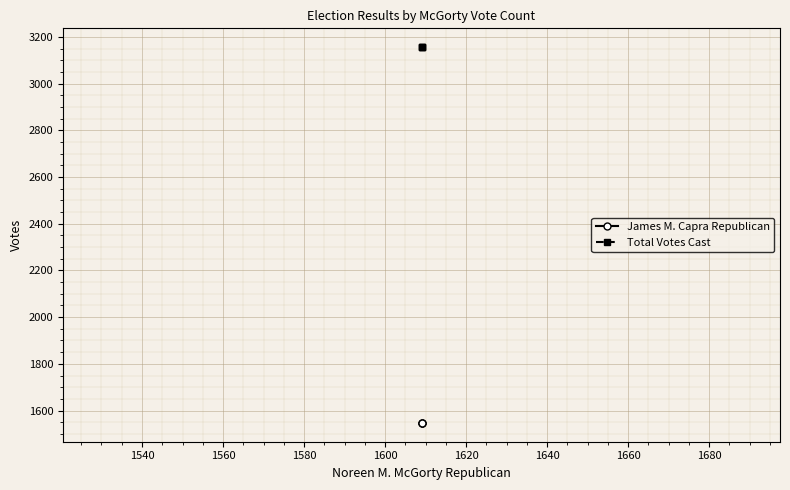

What is the highest value of the James M. Capra Republican series?

1547